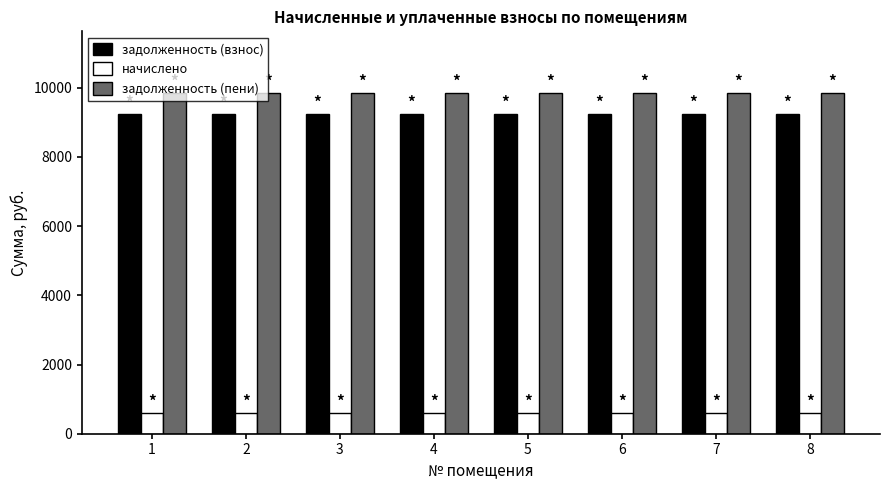

What is the sum of the задолженность (пени) values at 7 and 6?

19714.3